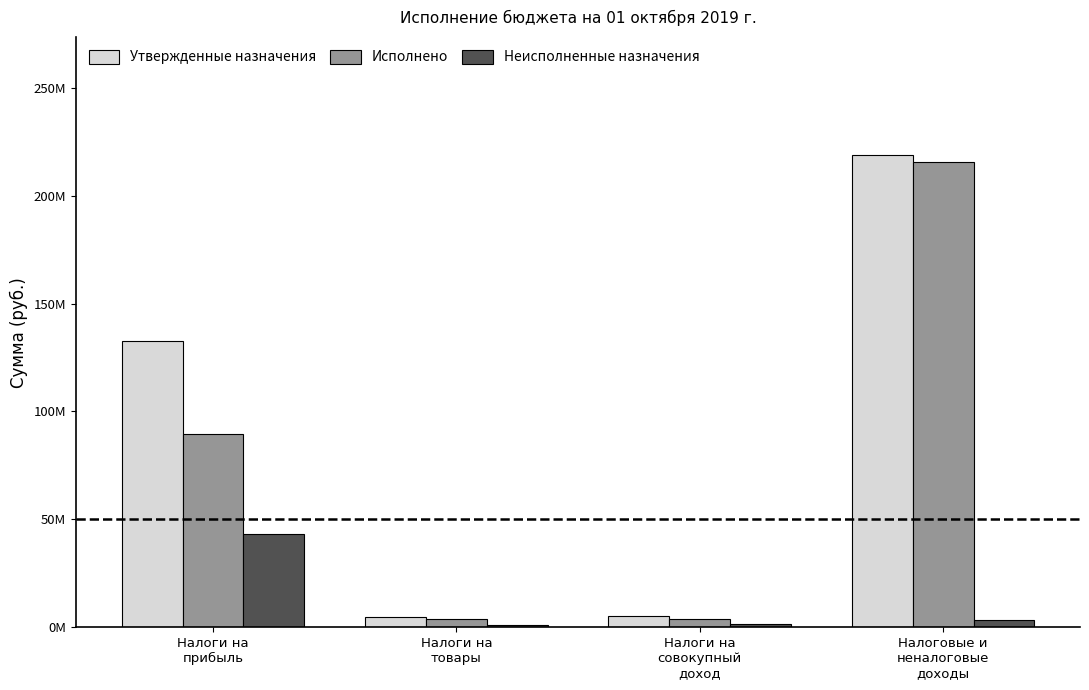

Rank the categories by Исполнено value from highest to lowest.

Налоговые и
неналоговые
доходы, Налоги на
прибыль, Налоги на
товары, Налоги на
совокупный
доход